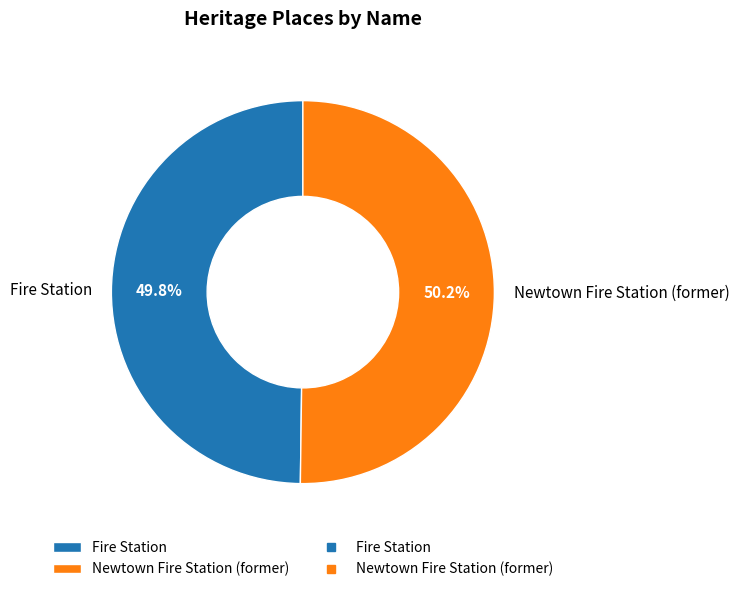

How many slices are in this pie chart?

2